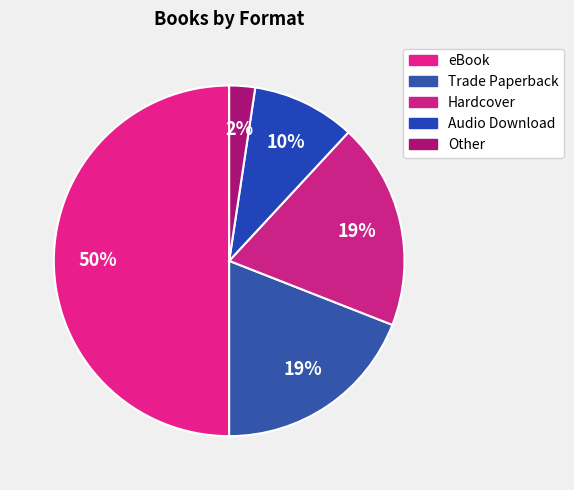

Combined, do eBook and Other account for over 50%?

Yes